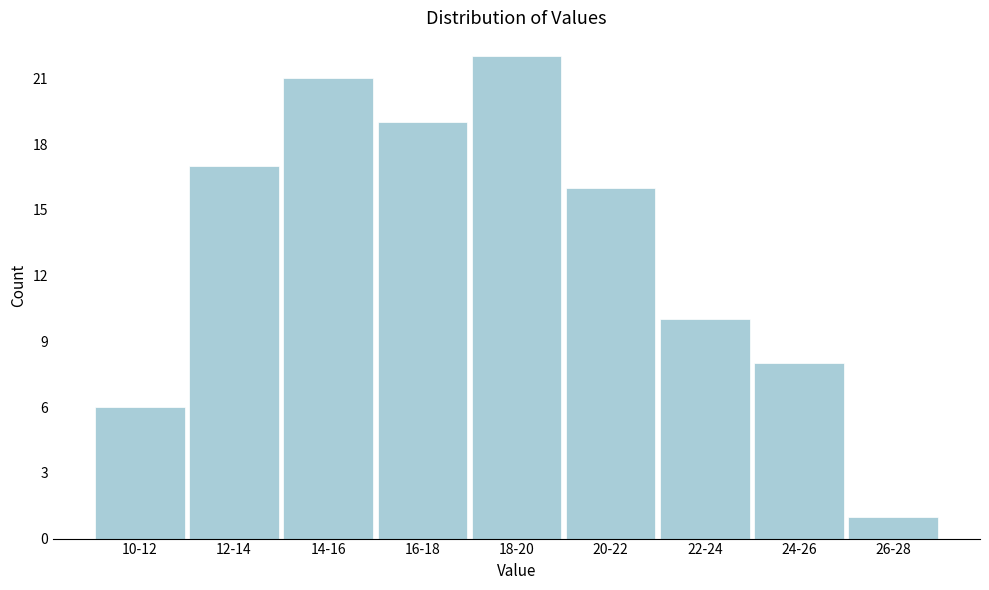

Reading left to right, transcribe all the data shown in this chart.

10-12=6	12-14=17	14-16=21	16-18=19	18-20=22	20-22=16	22-24=10	24-26=8	26-28=1